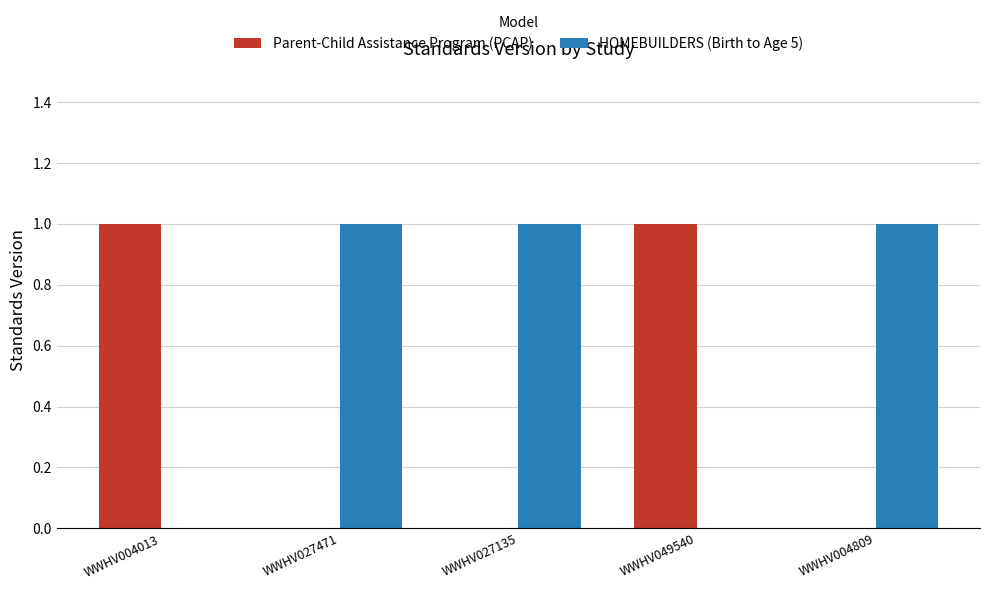

Count the Parent-Child Assistance Program (PCAP) values in the range 0 to 1.

5